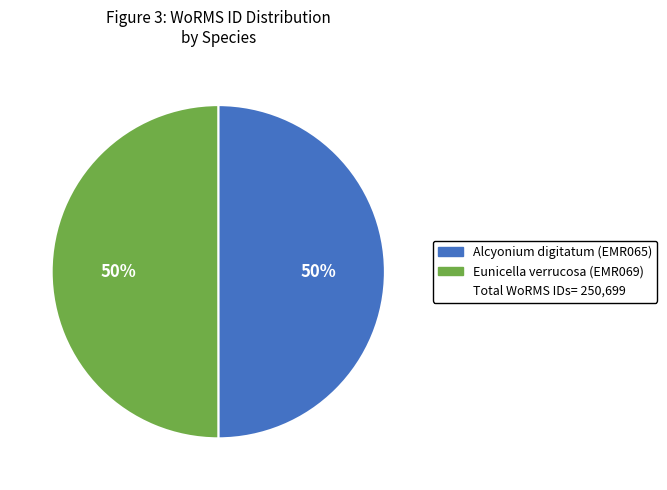

To the nearest percent, what is the average slice percentage?

50%